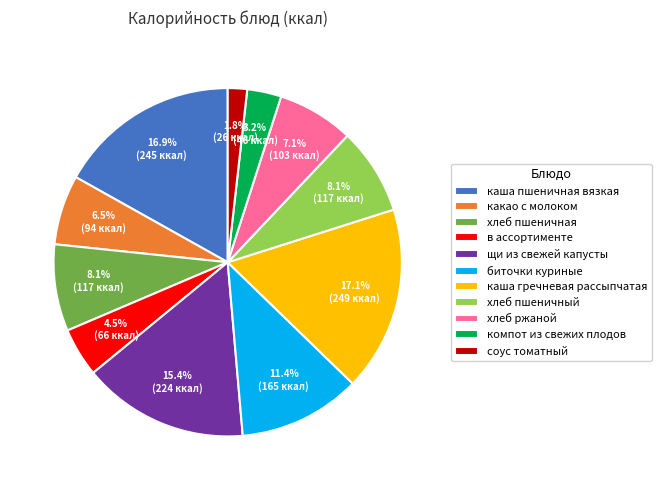

Which slice is the smallest?

соус томатный